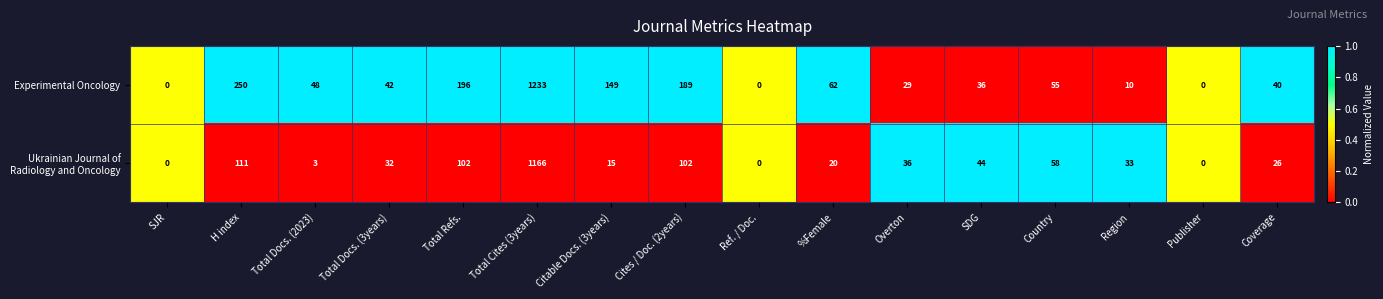

What is the sum of the Experimental Oncology values at Total Docs. (2023) and Publisher?

48